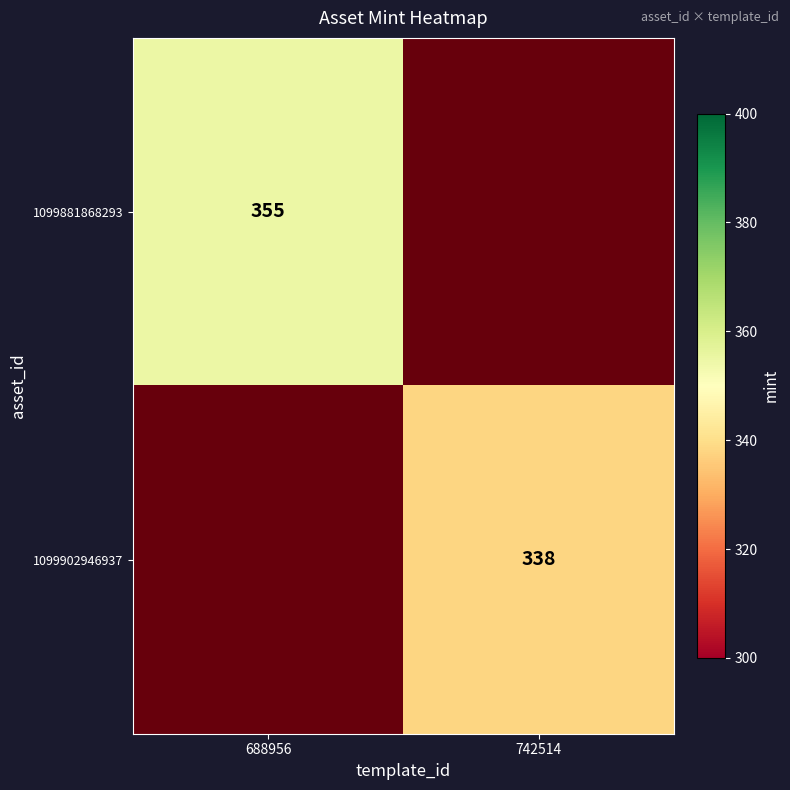

Count the number of data series in this chart.

2